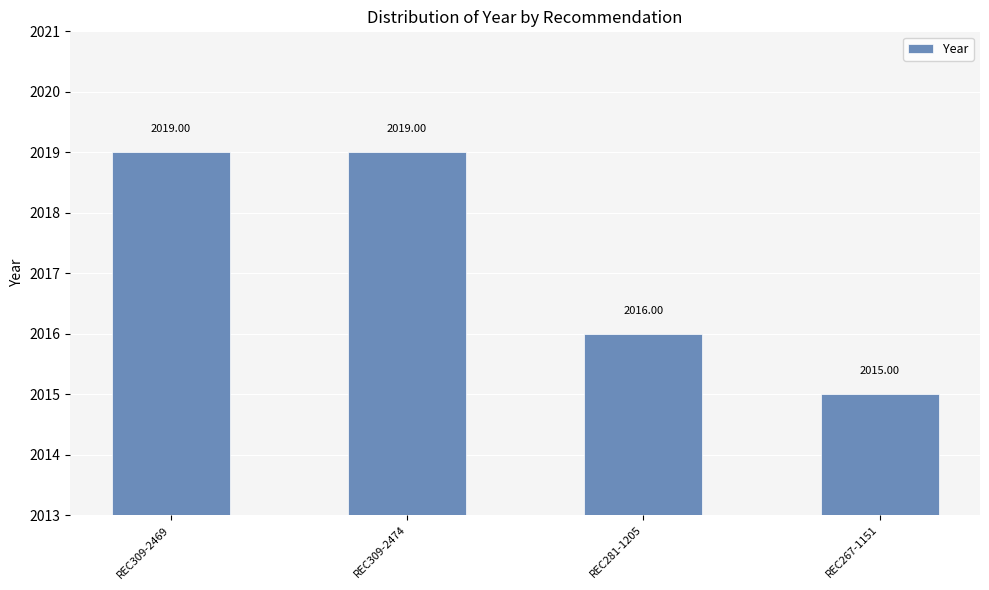

Reading right to left, transcribe all the data shown in this chart.

REC267-1151=2015	REC281-1205=2016	REC309-2474=2019	REC309-2469=2019